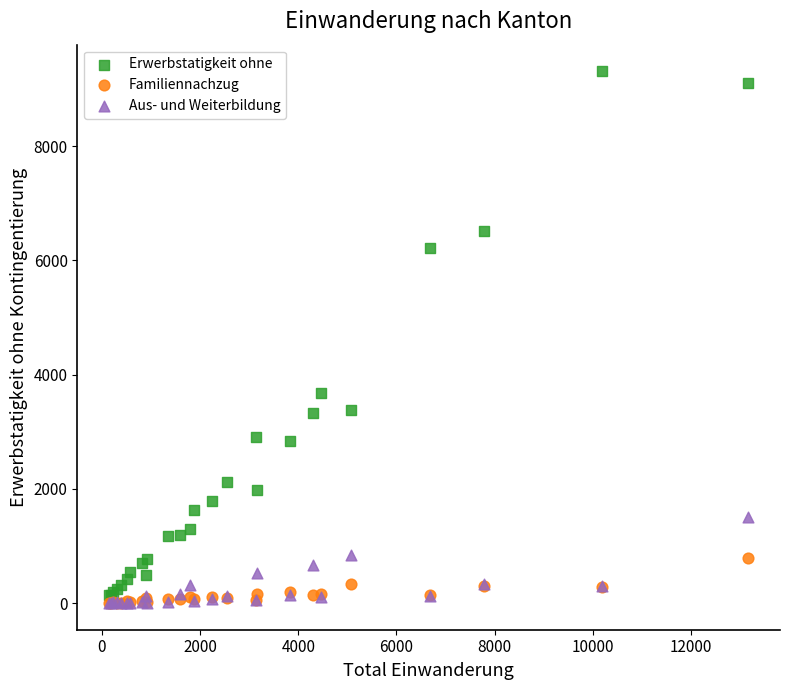

Which series reaches the maximum Y coordinate?

Erwerbstatigkeit ohne